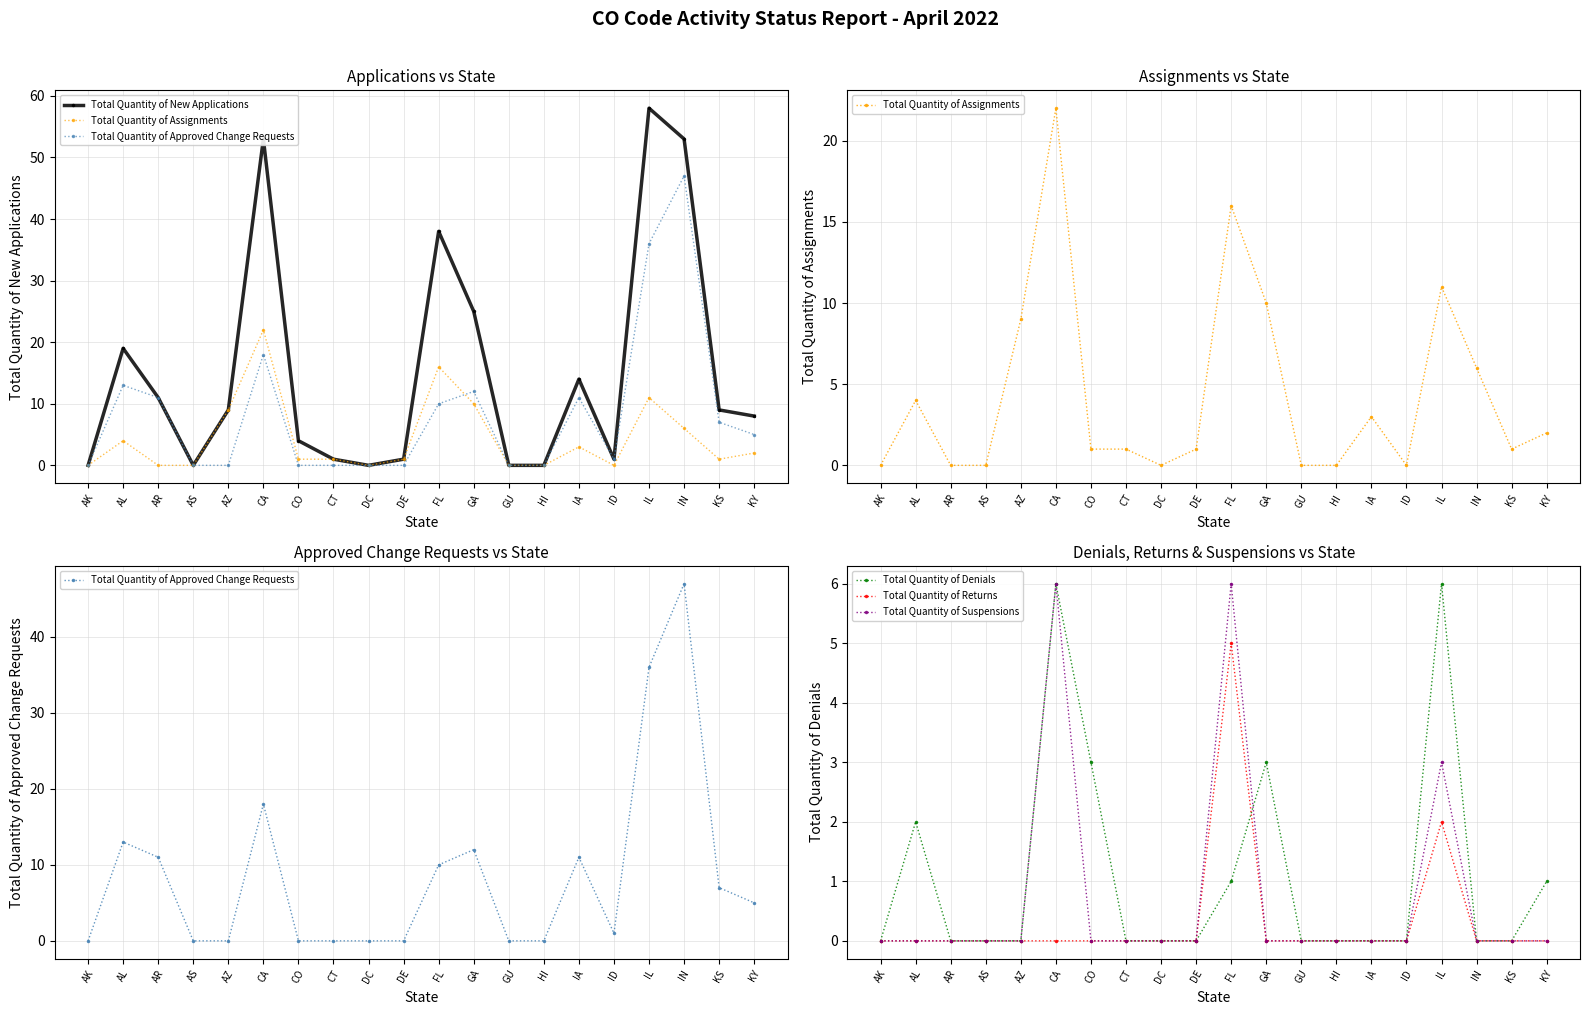

True or false: Total Quantity of Approved Change Requests has more than 1 interior local peaks.

True